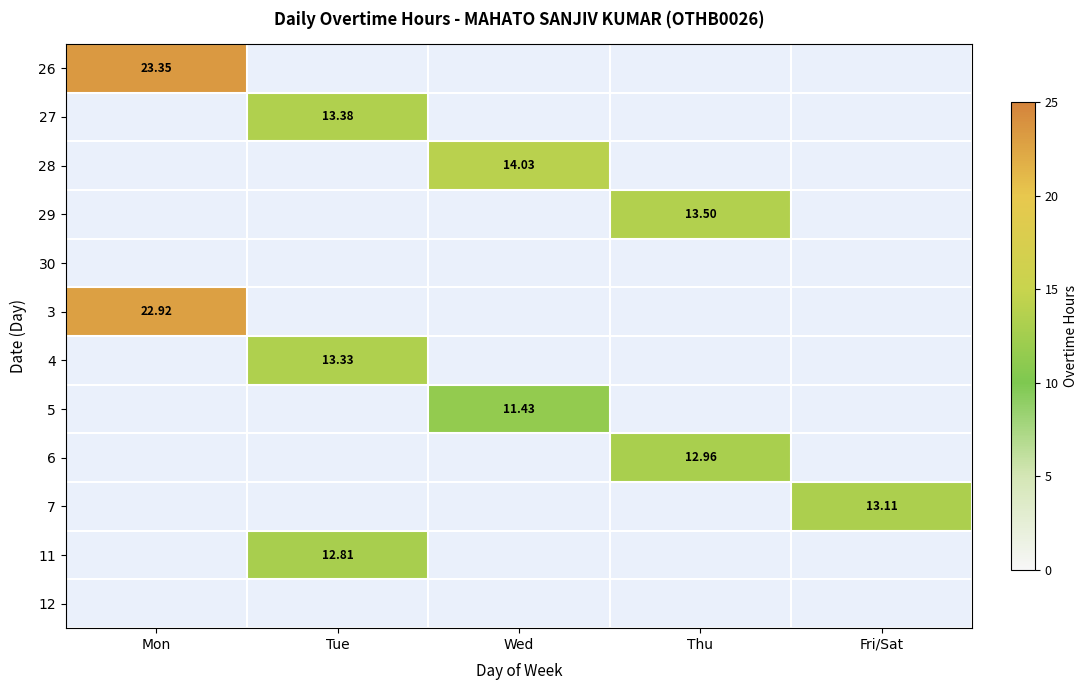

What is the average value of the 3 series?

4.6